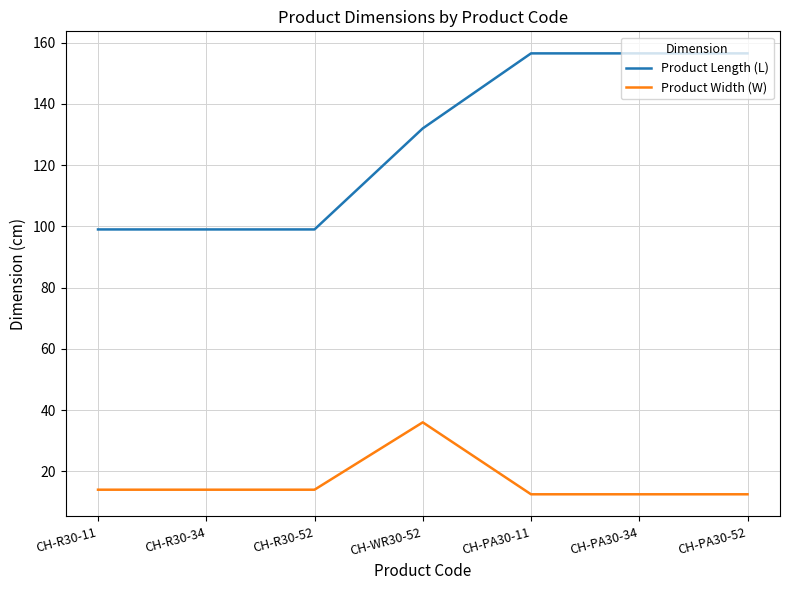

What are all the series names shown in the legend?

Product Length (L), Product Width (W)